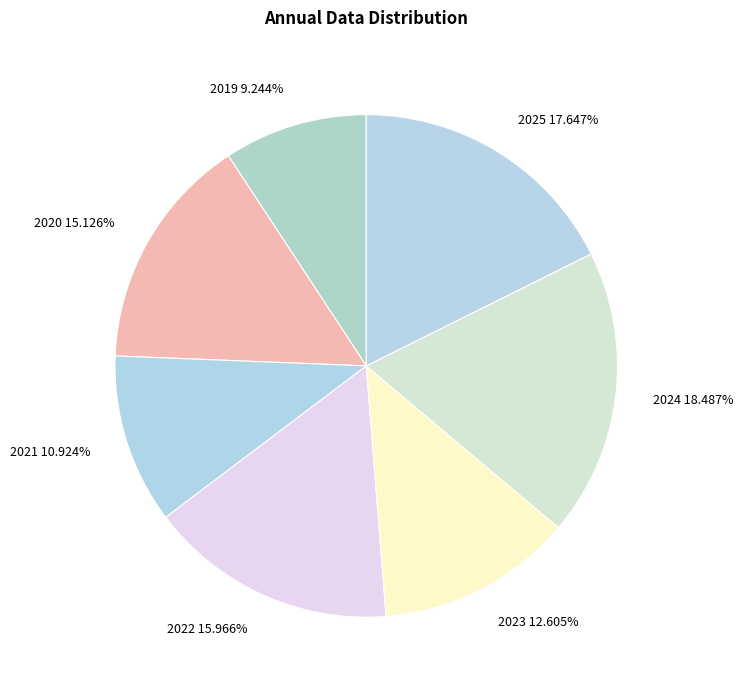

Does 2021 account for over 50% of the chart?

No